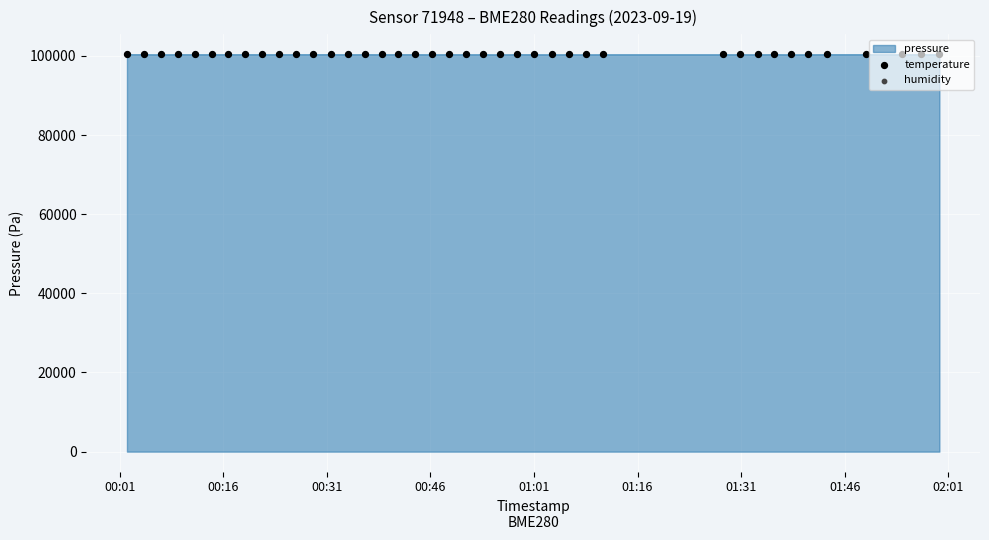

At how many categories does at least one series exceed 100388?

40